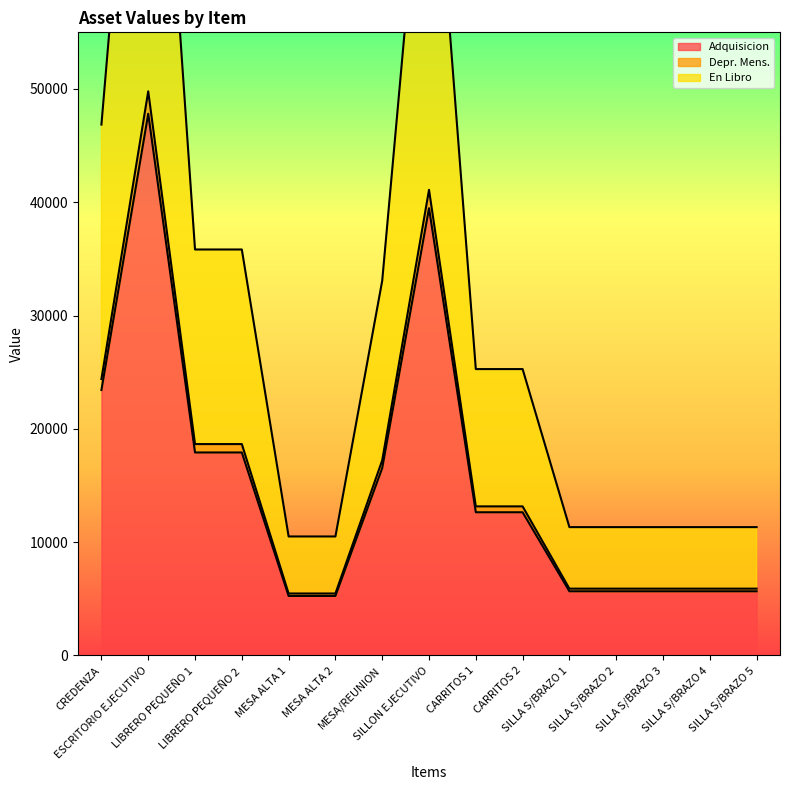

How many values in the Depr. Mens. series are below 13156?

7